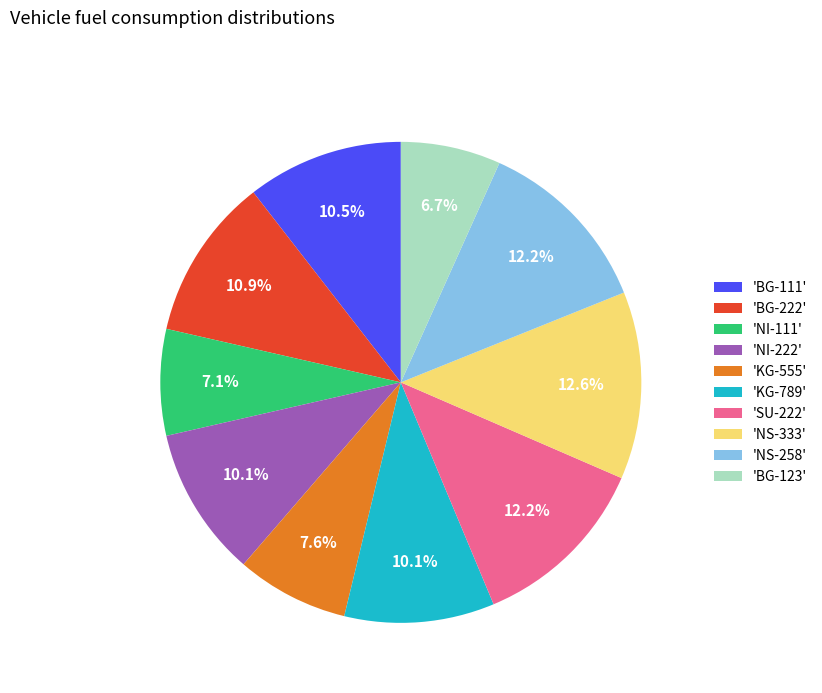

Count the number of slices in the pie.

10